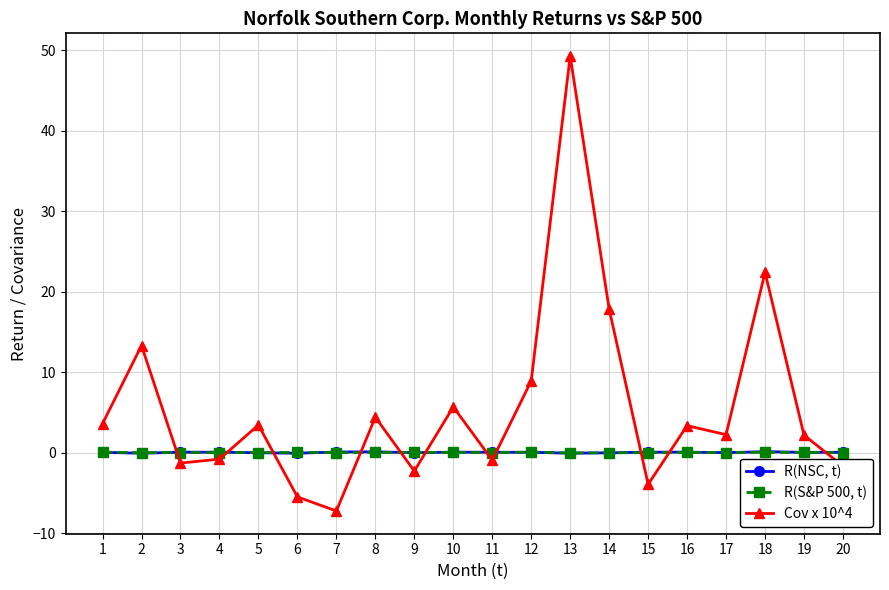

True or false: R(NSC, t) and Cov x 10^4 cross at least once.

True